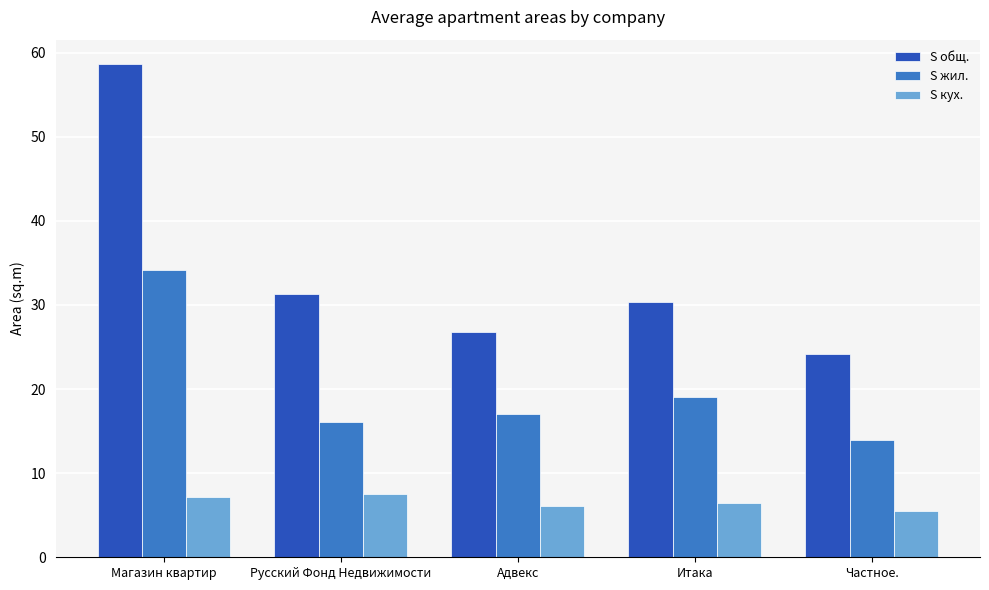

What is the difference between the highest and lowest values at Русский Фонд Недвижимости?

23.8